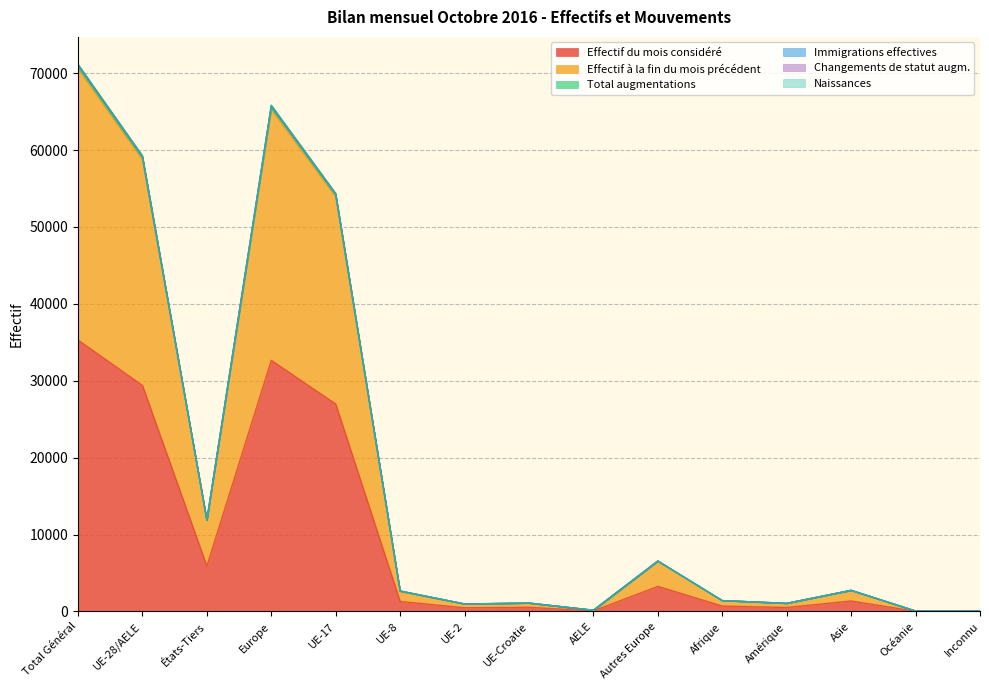

What position from the right is UE-28/AELE?

14